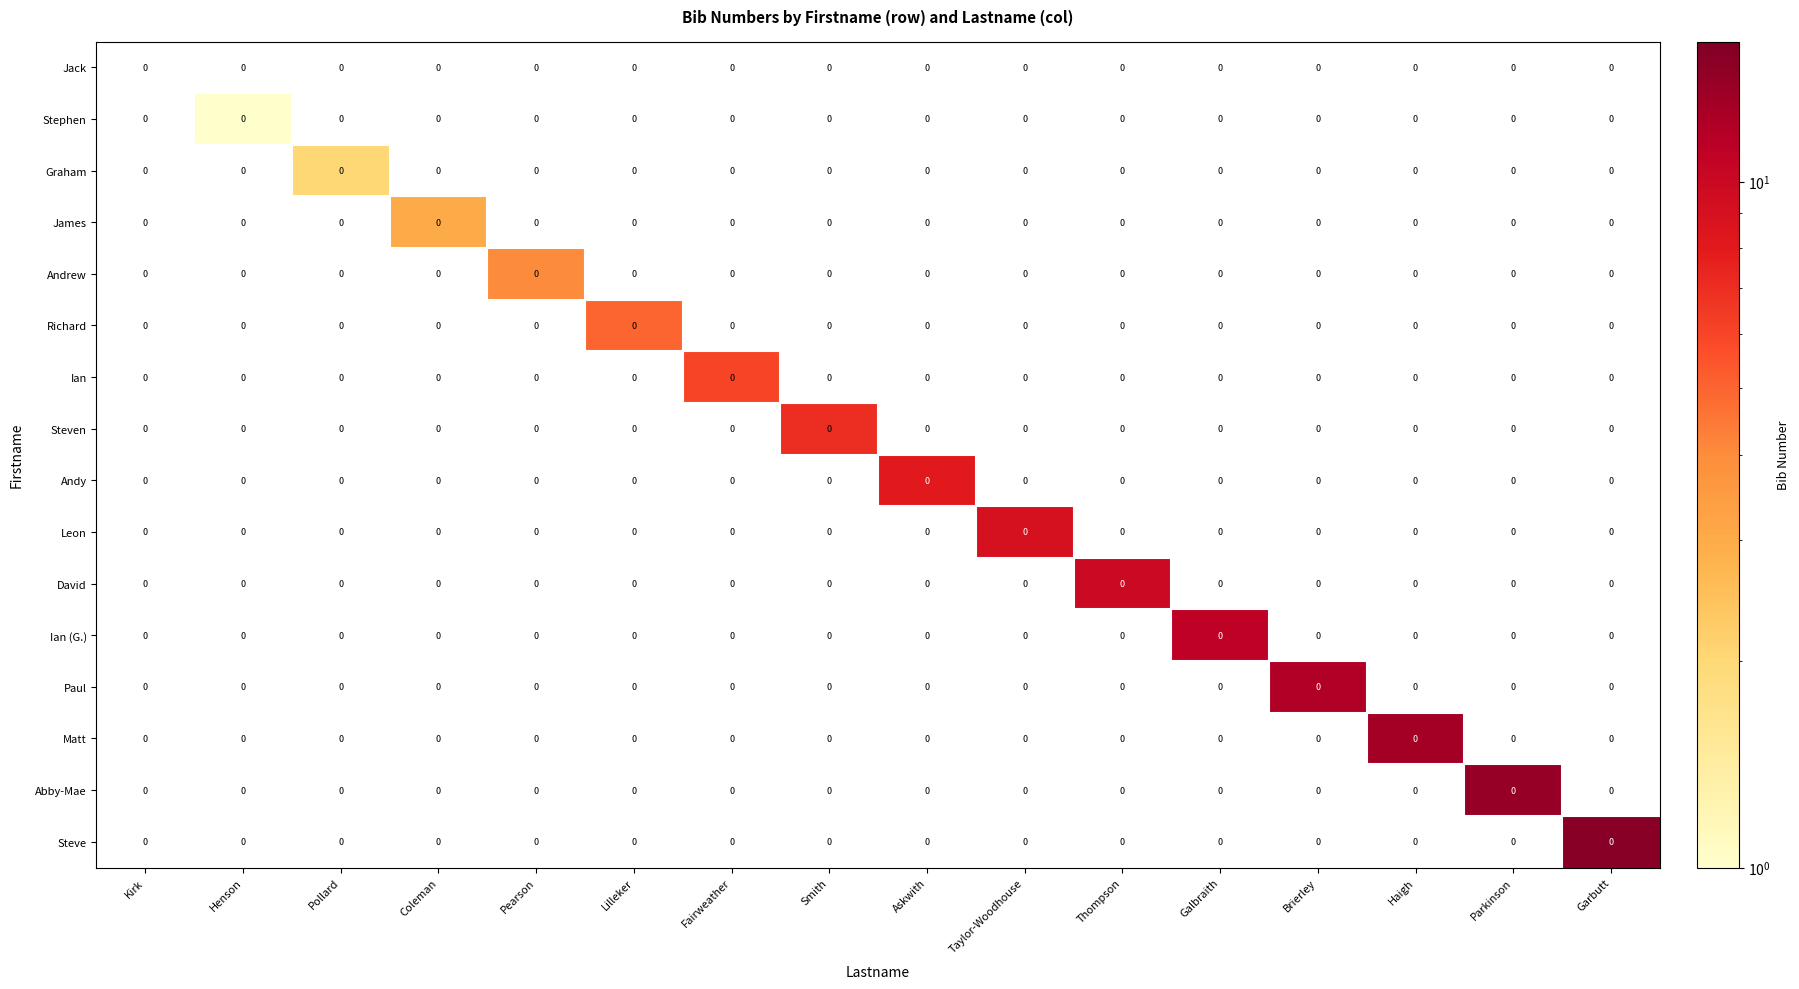

Reading left to right, extract all data points from this chart.

Jack: Kirk=0	Henson=0	Pollard=0	Coleman=0	Pearson=0	Lilleker=0	Fairweather=0	Smith=0	Askwith=0	Taylor-Woodhouse=0	Thompson=0	Galbraith=0	Brierley=0	Haigh=0	Parkinson=0	Garbutt=0
Stephen: Kirk=0	Henson=0	Pollard=0	Coleman=0	Pearson=0	Lilleker=0	Fairweather=0	Smith=0	Askwith=0	Taylor-Woodhouse=0	Thompson=0	Galbraith=0	Brierley=0	Haigh=0	Parkinson=0	Garbutt=0
Graham: Kirk=0	Henson=0	Pollard=0	Coleman=0	Pearson=0	Lilleker=0	Fairweather=0	Smith=0	Askwith=0	Taylor-Woodhouse=0	Thompson=0	Galbraith=0	Brierley=0	Haigh=0	Parkinson=0	Garbutt=0
James: Kirk=0	Henson=0	Pollard=0	Coleman=0	Pearson=0	Lilleker=0	Fairweather=0	Smith=0	Askwith=0	Taylor-Woodhouse=0	Thompson=0	Galbraith=0	Brierley=0	Haigh=0	Parkinson=0	Garbutt=0
Andrew: Kirk=0	Henson=0	Pollard=0	Coleman=0	Pearson=0	Lilleker=0	Fairweather=0	Smith=0	Askwith=0	Taylor-Woodhouse=0	Thompson=0	Galbraith=0	Brierley=0	Haigh=0	Parkinson=0	Garbutt=0
Richard: Kirk=0	Henson=0	Pollard=0	Coleman=0	Pearson=0	Lilleker=0	Fairweather=0	Smith=0	Askwith=0	Taylor-Woodhouse=0	Thompson=0	Galbraith=0	Brierley=0	Haigh=0	Parkinson=0	Garbutt=0
Ian: Kirk=0	Henson=0	Pollard=0	Coleman=0	Pearson=0	Lilleker=0	Fairweather=0	Smith=0	Askwith=0	Taylor-Woodhouse=0	Thompson=0	Galbraith=0	Brierley=0	Haigh=0	Parkinson=0	Garbutt=0
Steven: Kirk=0	Henson=0	Pollard=0	Coleman=0	Pearson=0	Lilleker=0	Fairweather=0	Smith=0	Askwith=0	Taylor-Woodhouse=0	Thompson=0	Galbraith=0	Brierley=0	Haigh=0	Parkinson=0	Garbutt=0
Andy: Kirk=0	Henson=0	Pollard=0	Coleman=0	Pearson=0	Lilleker=0	Fairweather=0	Smith=0	Askwith=0	Taylor-Woodhouse=0	Thompson=0	Galbraith=0	Brierley=0	Haigh=0	Parkinson=0	Garbutt=0
Leon: Kirk=0	Henson=0	Pollard=0	Coleman=0	Pearson=0	Lilleker=0	Fairweather=0	Smith=0	Askwith=0	Taylor-Woodhouse=0	Thompson=0	Galbraith=0	Brierley=0	Haigh=0	Parkinson=0	Garbutt=0
David: Kirk=0	Henson=0	Pollard=0	Coleman=0	Pearson=0	Lilleker=0	Fairweather=0	Smith=0	Askwith=0	Taylor-Woodhouse=0	Thompson=0	Galbraith=0	Brierley=0	Haigh=0	Parkinson=0	Garbutt=0
Ian (G.): Kirk=0	Henson=0	Pollard=0	Coleman=0	Pearson=0	Lilleker=0	Fairweather=0	Smith=0	Askwith=0	Taylor-Woodhouse=0	Thompson=0	Galbraith=0	Brierley=0	Haigh=0	Parkinson=0	Garbutt=0
Paul: Kirk=0	Henson=0	Pollard=0	Coleman=0	Pearson=0	Lilleker=0	Fairweather=0	Smith=0	Askwith=0	Taylor-Woodhouse=0	Thompson=0	Galbraith=0	Brierley=0	Haigh=0	Parkinson=0	Garbutt=0
Matt: Kirk=0	Henson=0	Pollard=0	Coleman=0	Pearson=0	Lilleker=0	Fairweather=0	Smith=0	Askwith=0	Taylor-Woodhouse=0	Thompson=0	Galbraith=0	Brierley=0	Haigh=0	Parkinson=0	Garbutt=0
Abby-Mae: Kirk=0	Henson=0	Pollard=0	Coleman=0	Pearson=0	Lilleker=0	Fairweather=0	Smith=0	Askwith=0	Taylor-Woodhouse=0	Thompson=0	Galbraith=0	Brierley=0	Haigh=0	Parkinson=0	Garbutt=0
Steve: Kirk=0	Henson=0	Pollard=0	Coleman=0	Pearson=0	Lilleker=0	Fairweather=0	Smith=0	Askwith=0	Taylor-Woodhouse=0	Thompson=0	Galbraith=0	Brierley=0	Haigh=0	Parkinson=0	Garbutt=0